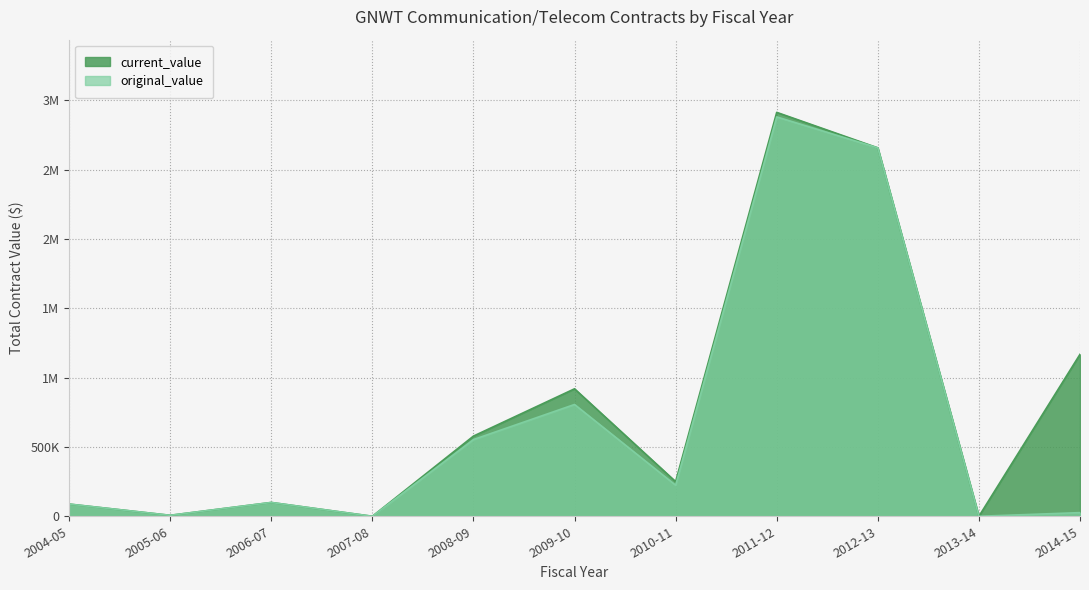

How many lines are shown in the chart?

2